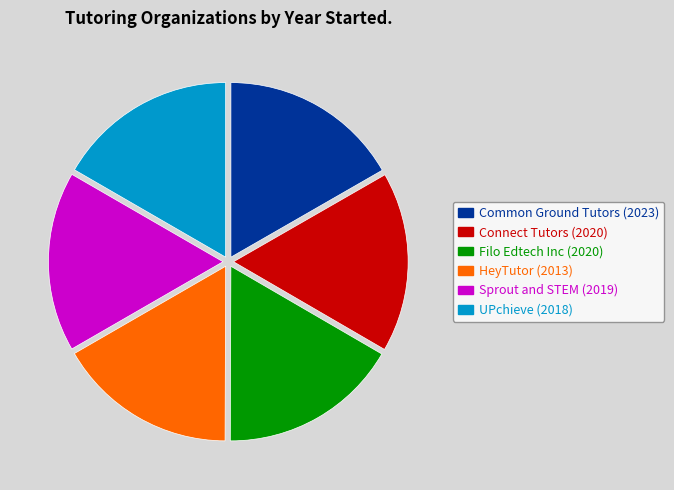

What is the ratio of the value at UPchieve (2018) to the value at Filo Edtech Inc (2020)?

1.0